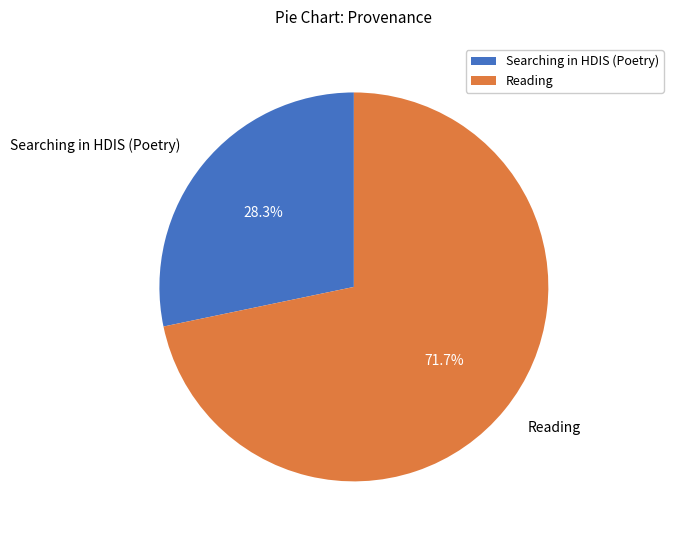

Is Reading the majority of the pie?

Yes